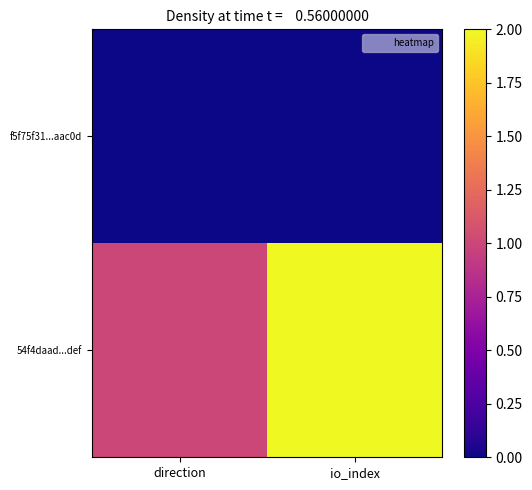

At which category is the sum across all series the highest?

io_index